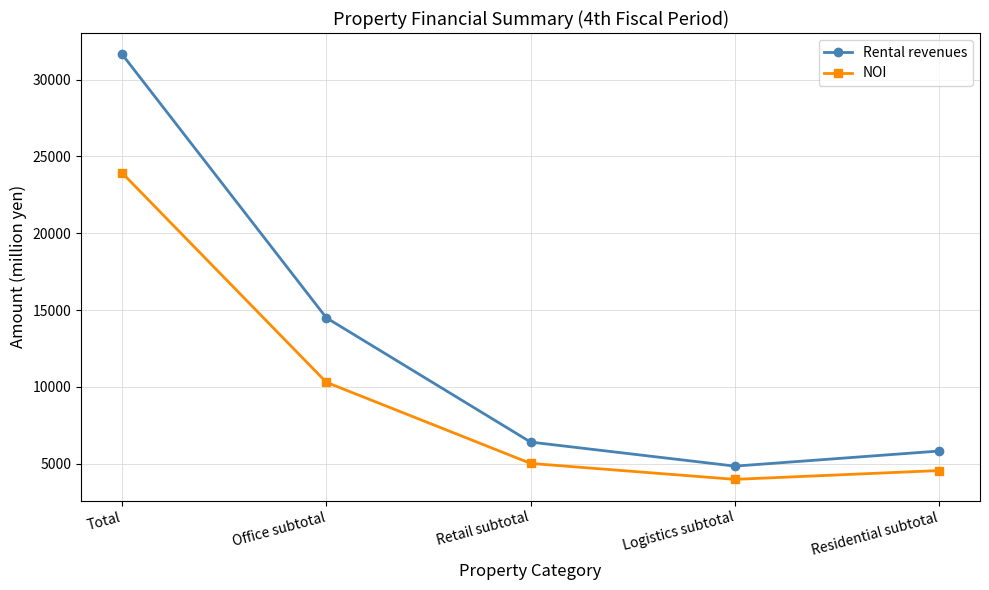

True or false: NOI and Rental revenues intersect in this chart.

False